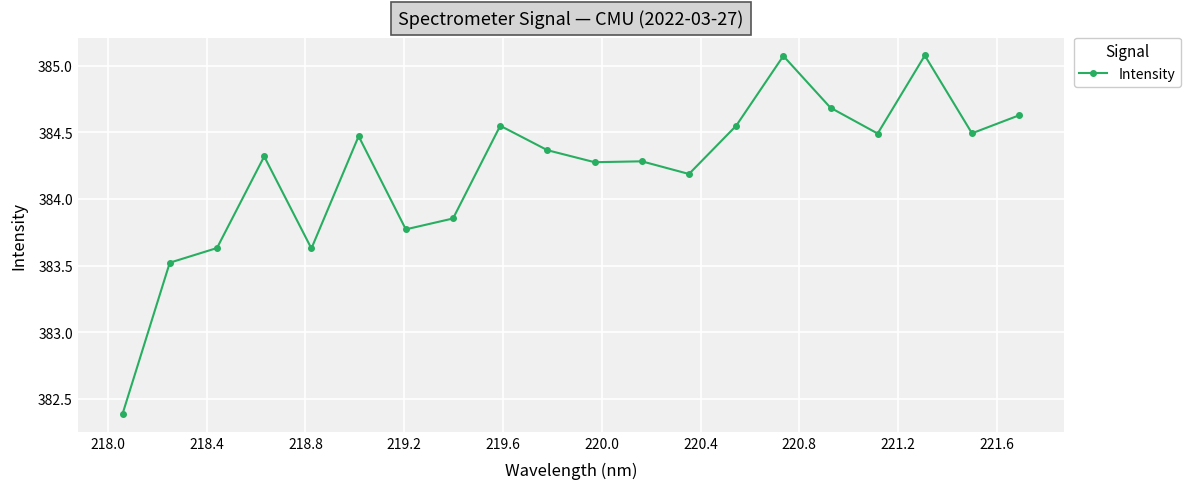

What is the minimum value shown in the chart?

382.4